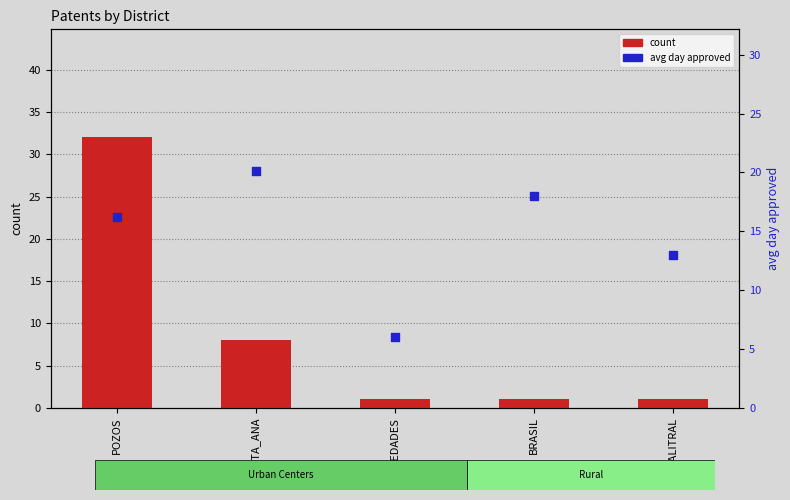

At which category is the sum across all series the highest?

POZOS